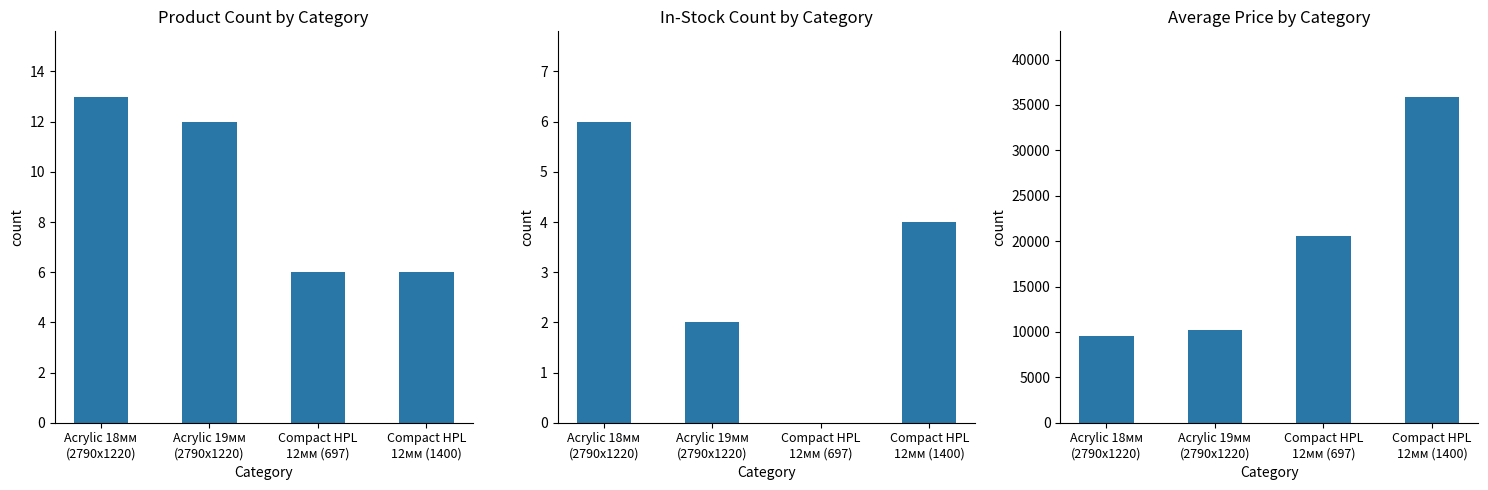

The value of Total Items at Acrylic 19мм
(2790x1220) is 19.3. True or false?

False